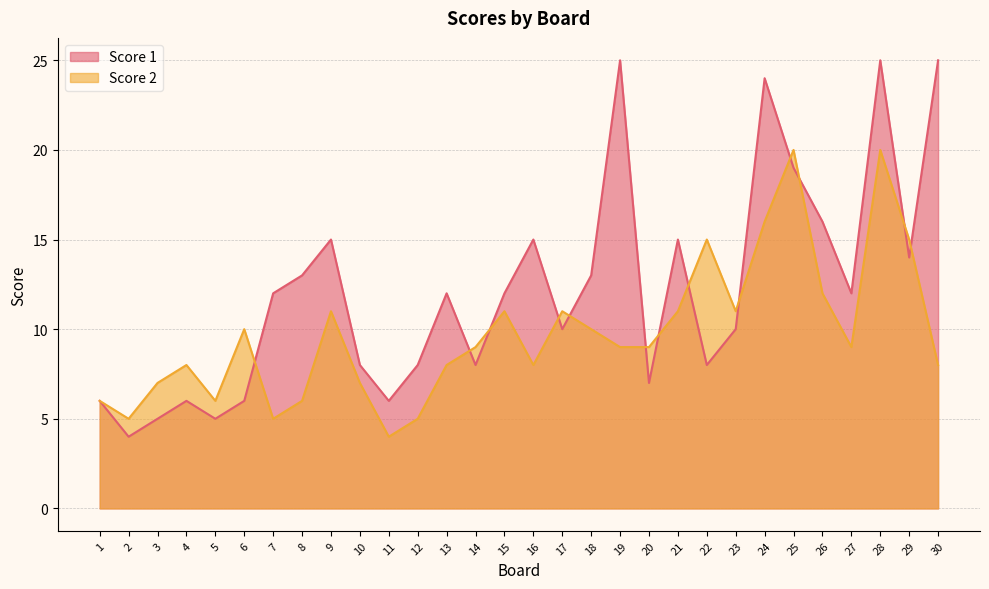

The value of Score 2 at 12 is 1. True or false?

False